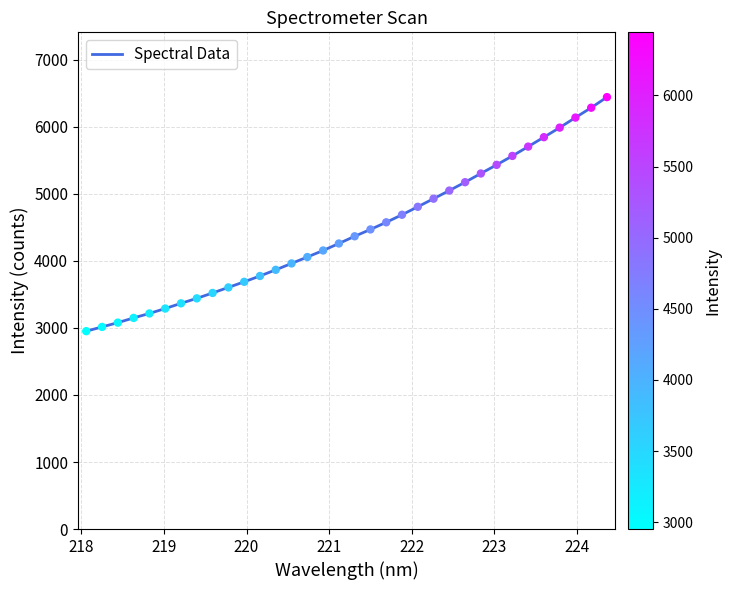

What is the smallest value displayed?

2952.0